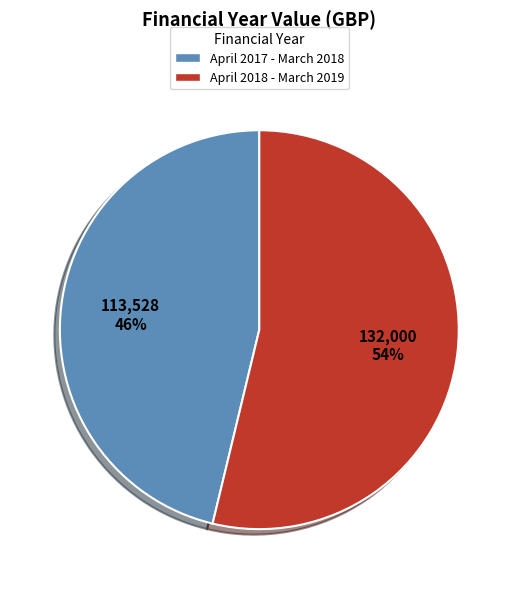

Rank the categories by value from lowest to highest.

April 2017 - March 2018, April 2018 - March 2019